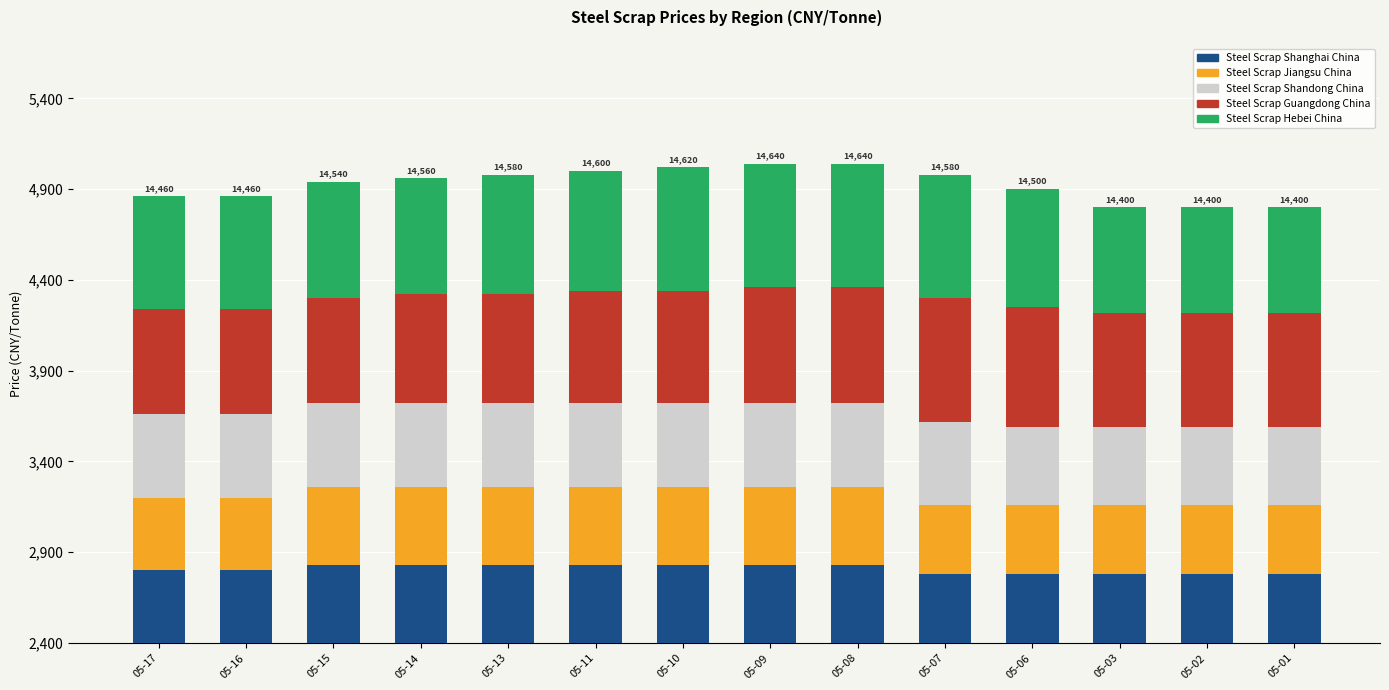

What are all the series names shown in the legend?

Steel Scrap Shanghai China, Steel Scrap Jiangsu China, Steel Scrap Shandong China, Steel Scrap Guangdong China, Steel Scrap Hebei China